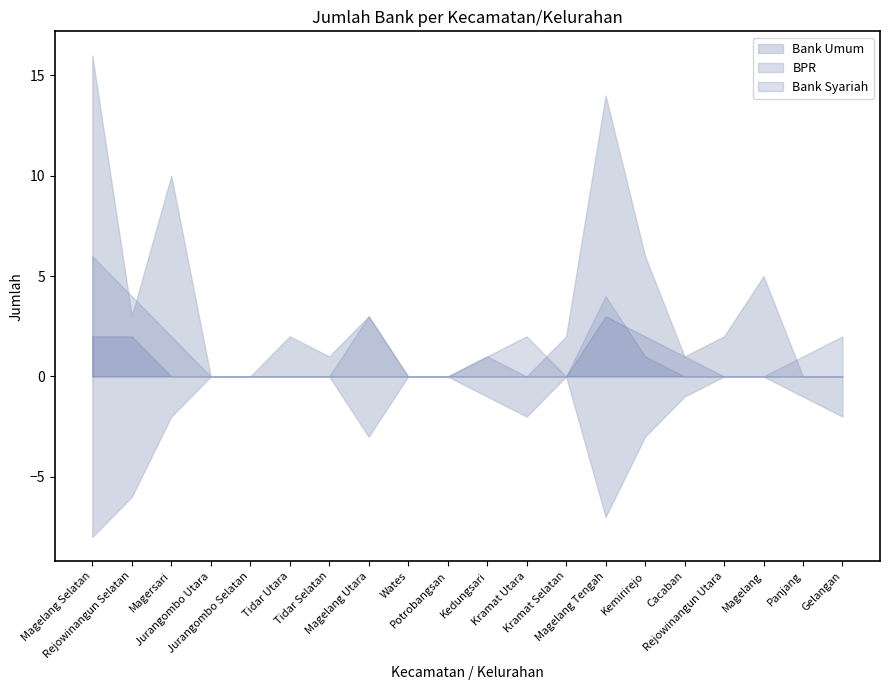

True or false: Bank Syariah has more than 1 interior local peaks.

False